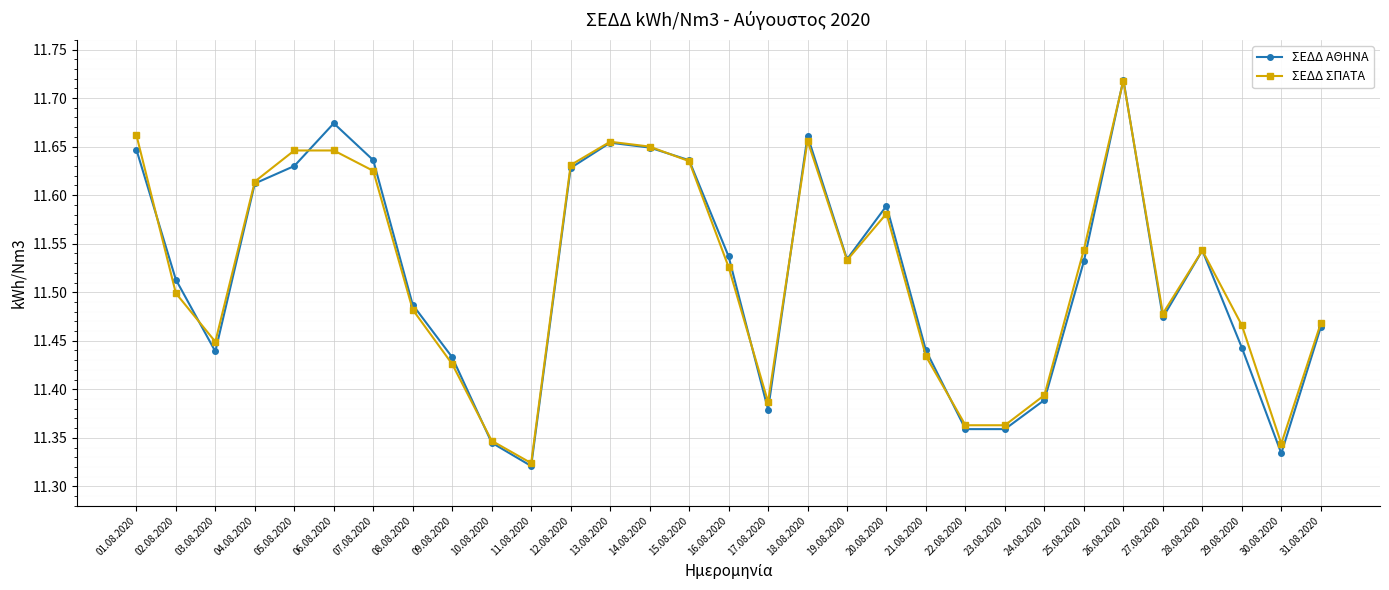

At how many categories does at least one series exceed 11?

31